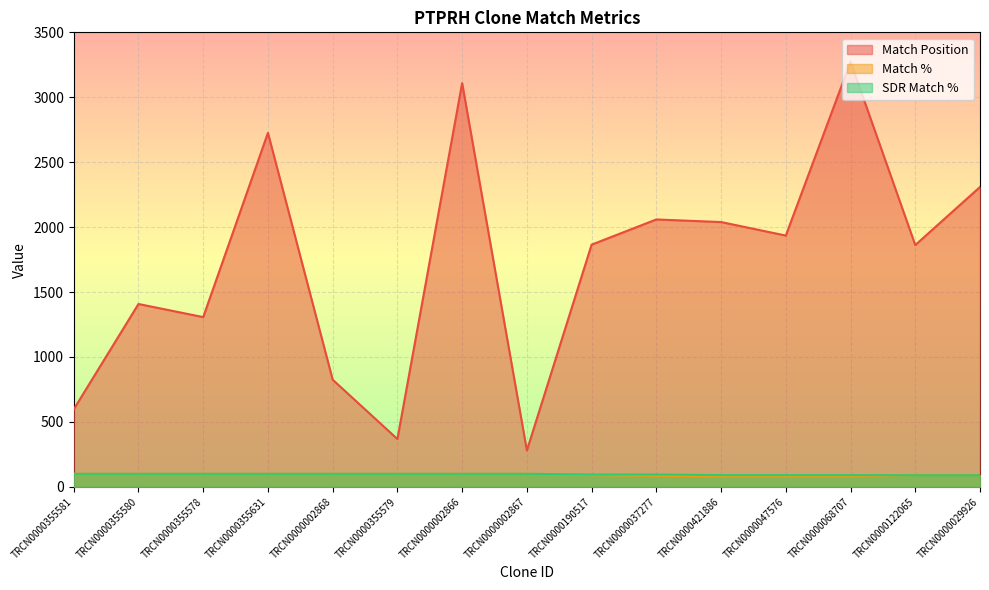

Reading left to right, extract all data points from this chart.

Match Position: 597	1408	1307	2726	825	368	3109	280	1865	2059	2039	1935	3273	1862	2309
Match %: 100	100	100	100	100	100	100	100	90	85	81	81	81	90	90
SDR Match %: 100	100	100	100	100	100	100	100	95	95	90	90	90	89	89